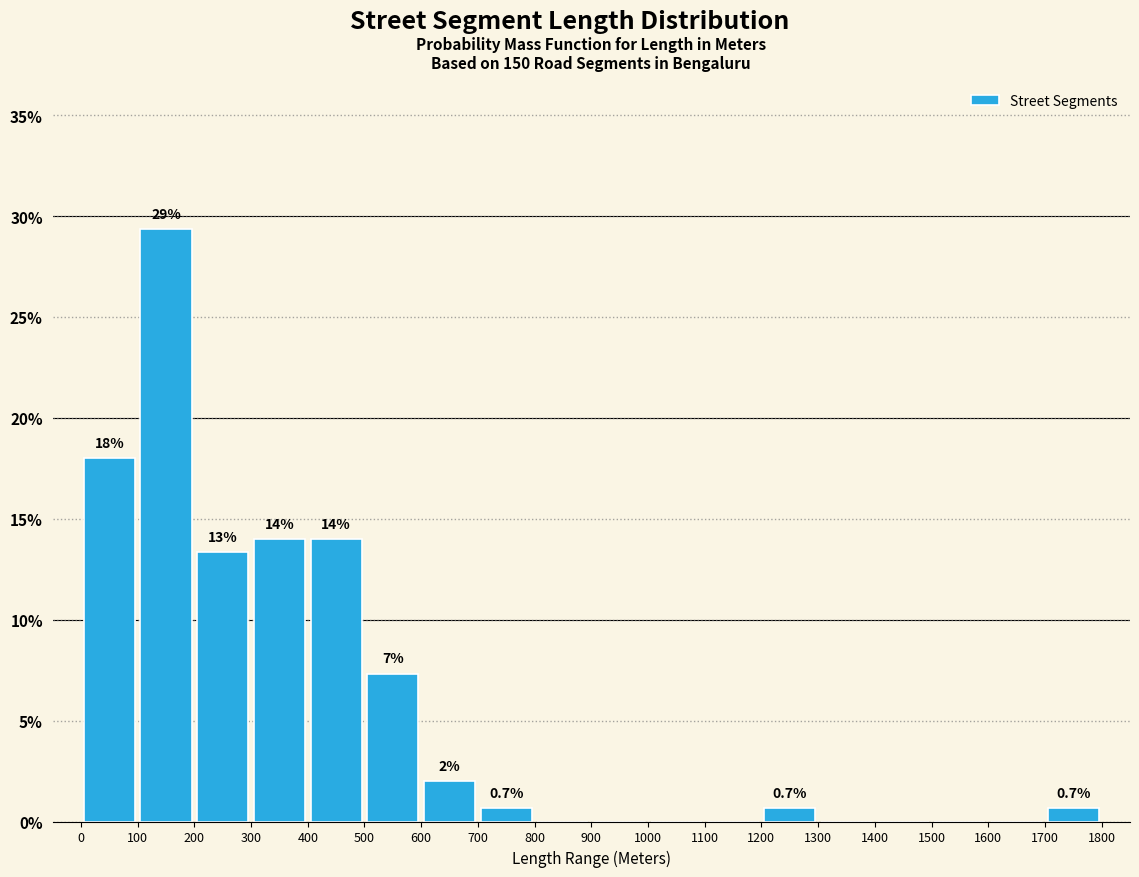

Which range on the x-axis has the tallest bar?

100 to 200